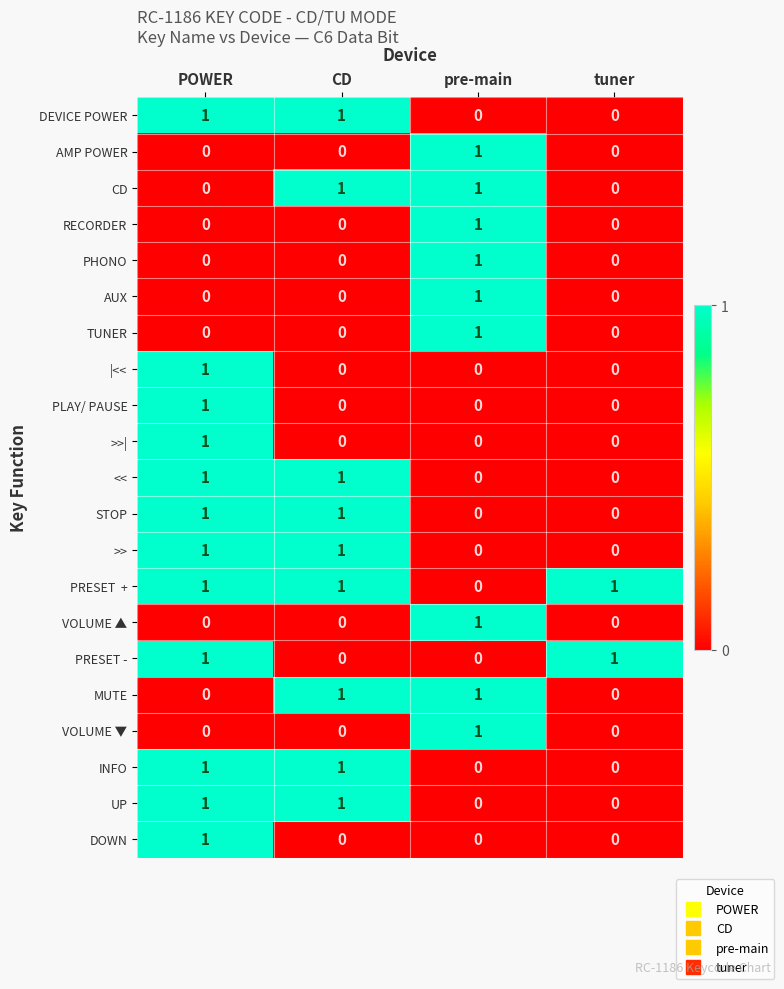

At how many categories does at least one series exceed 0?

4